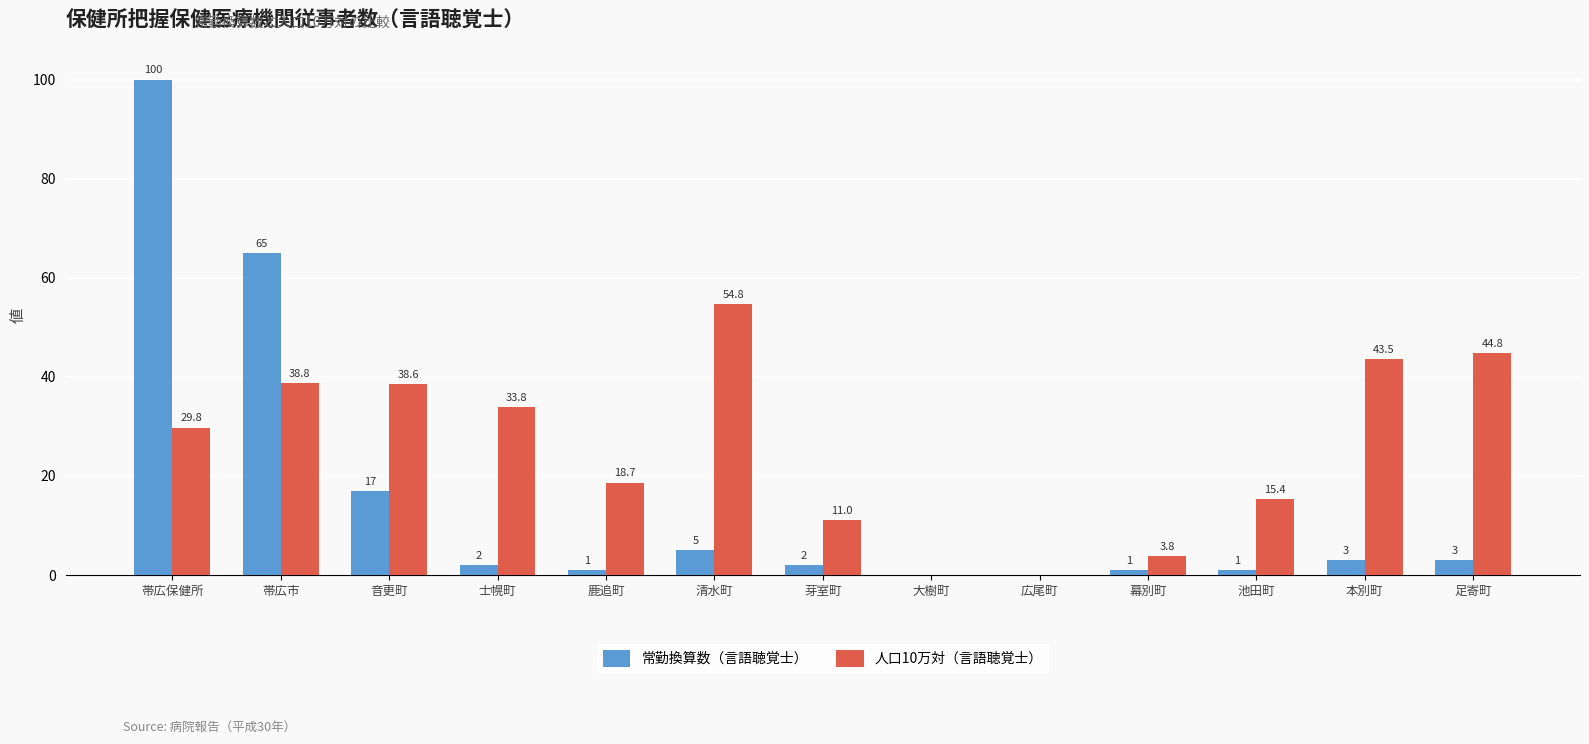

What is the sum of all 常勤換算数（言語聴覚士） values?

200.0